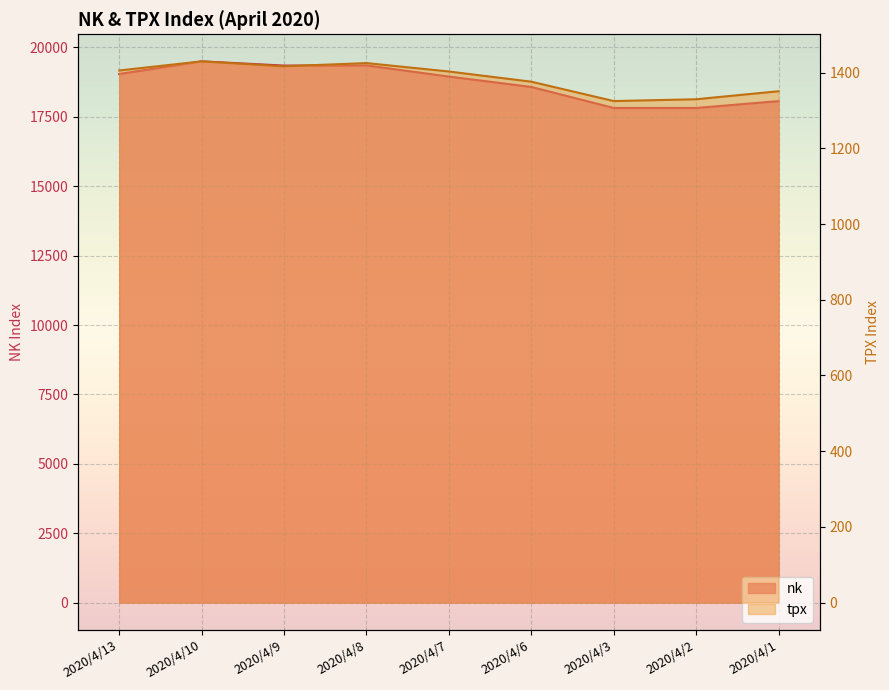

Is the value of nk at 2020/4/2 greater than the value of tpx at 2020/4/1?

Yes